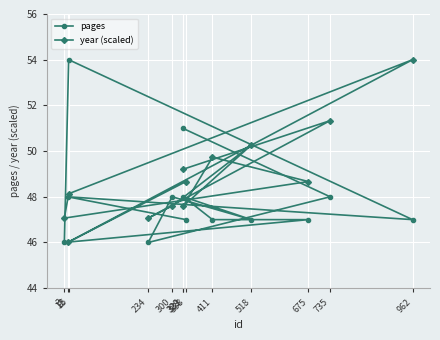

Rank the series at 300 from highest to lowest value.

pages, year (scaled)